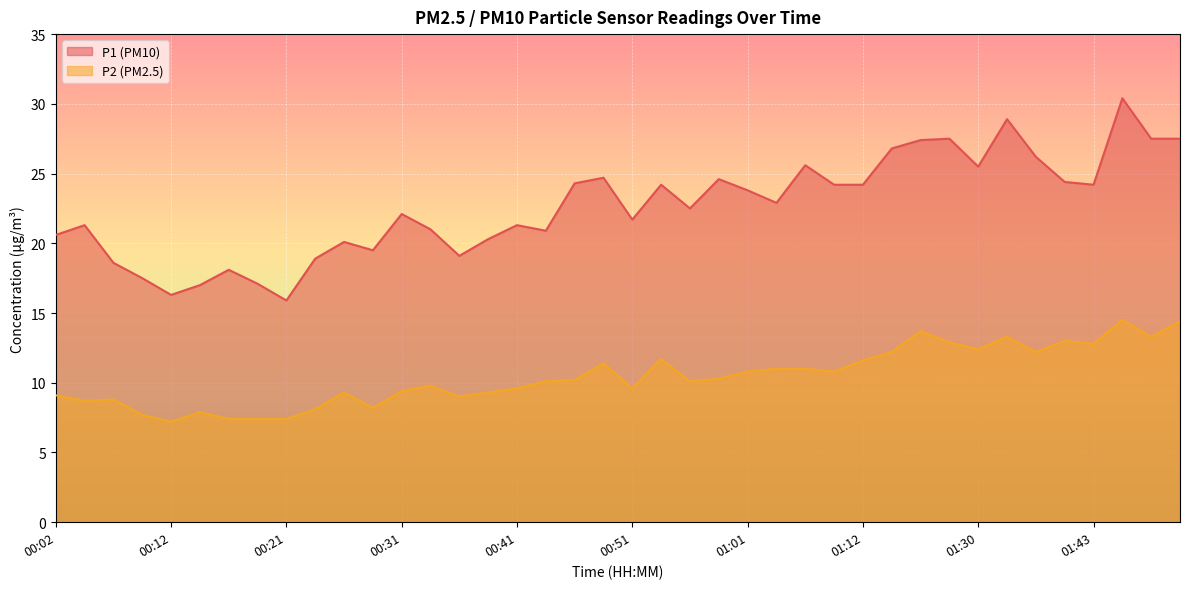

What is the sum of all P1 values?

904.6